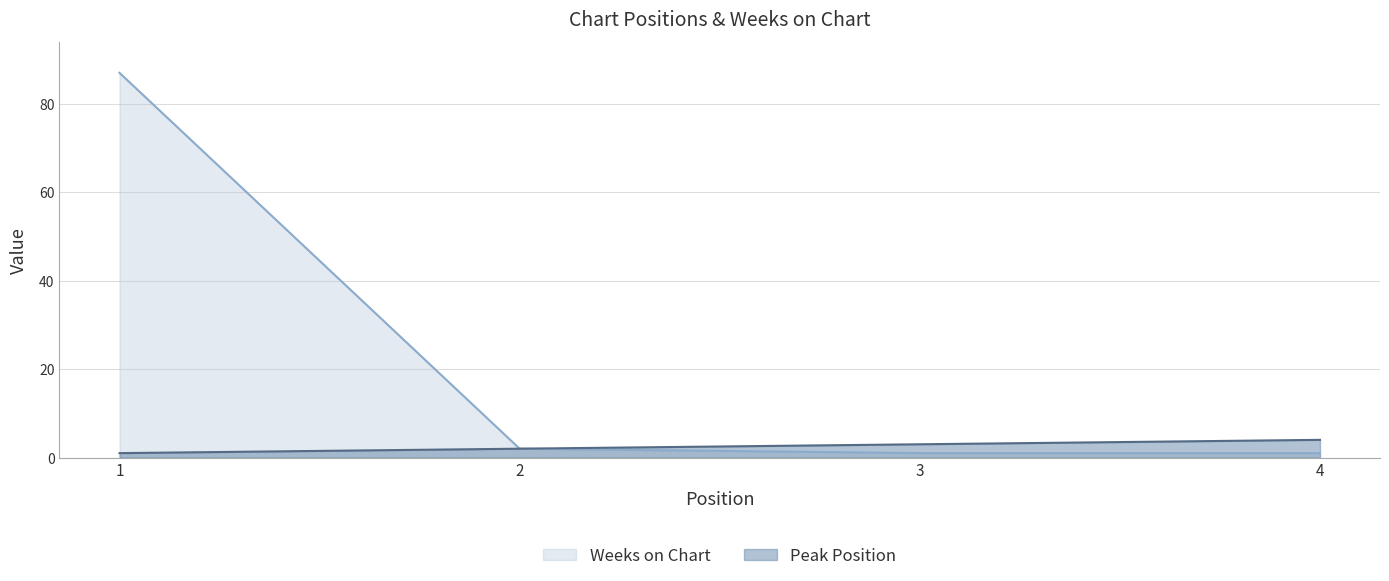

How many series are shown in this chart?

2